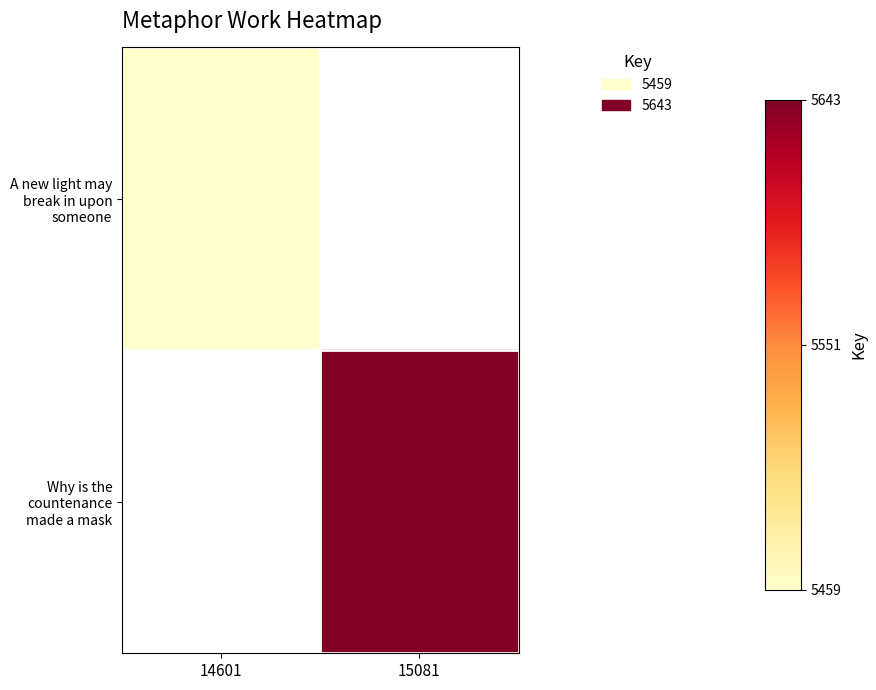

How many categories are shown in the chart?

2